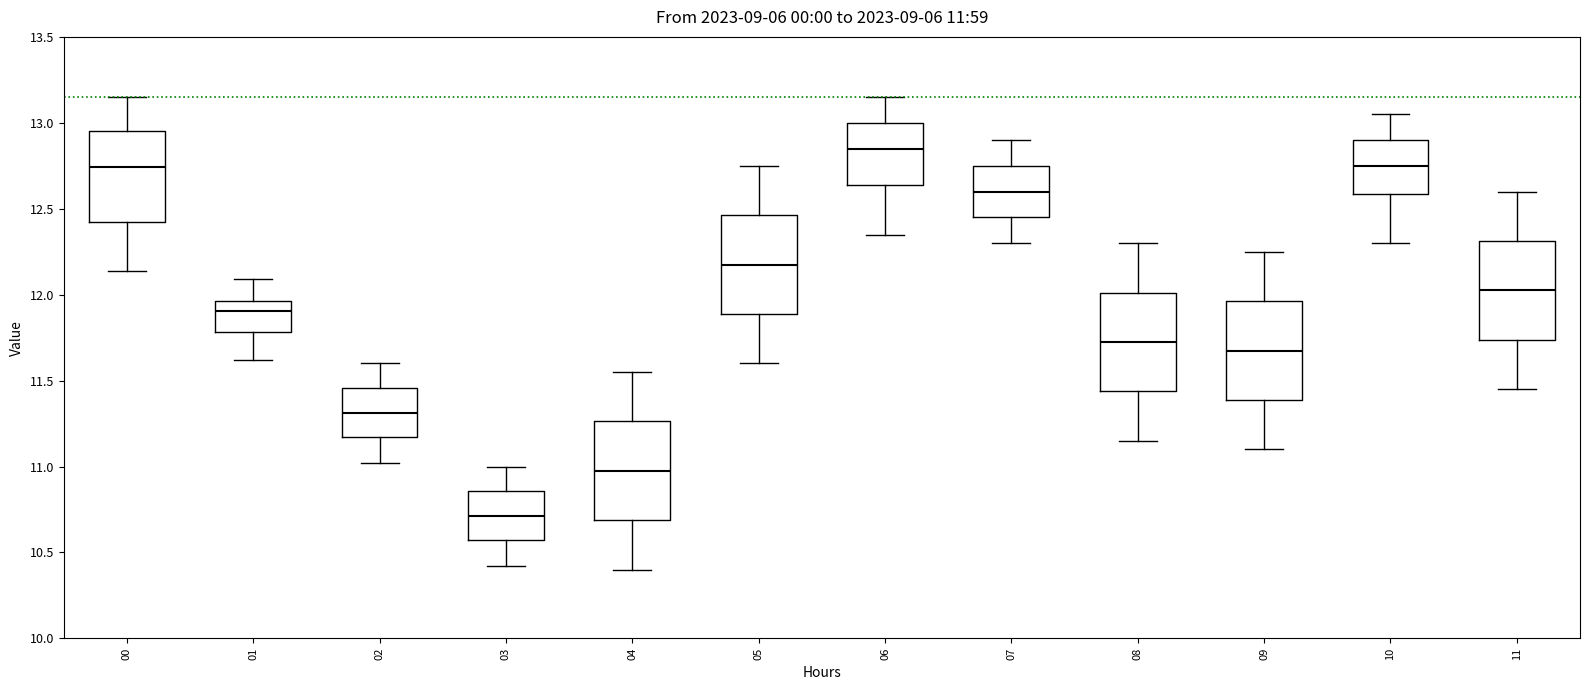

Which box's median line is the highest?

06